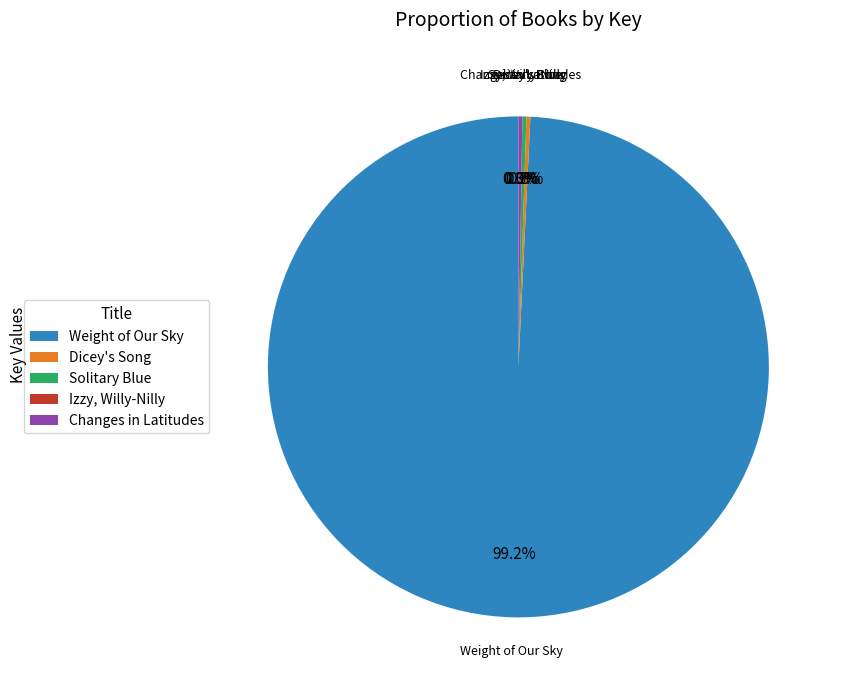

Is Weight of Our Sky the majority of the pie?

Yes